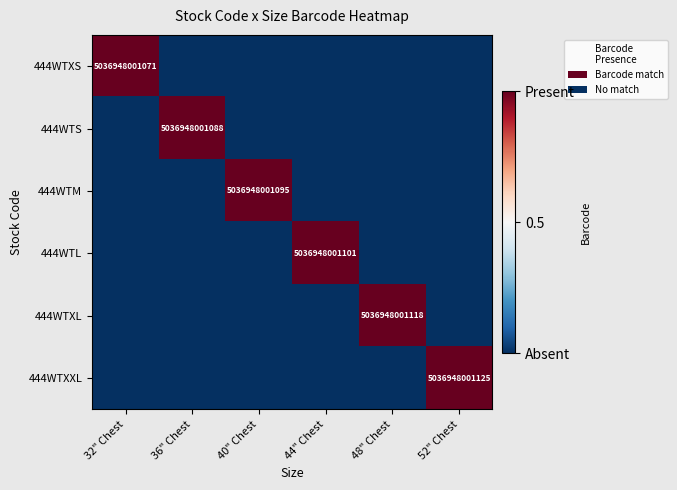

What is the sum of all 444WTL values?

1